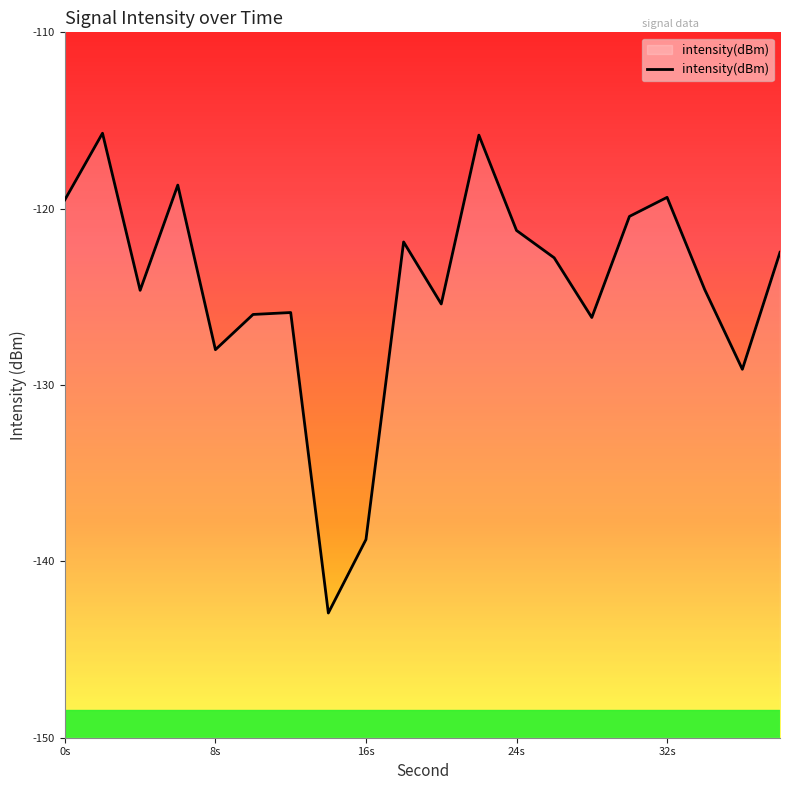

What is the smallest value displayed?

-142.9